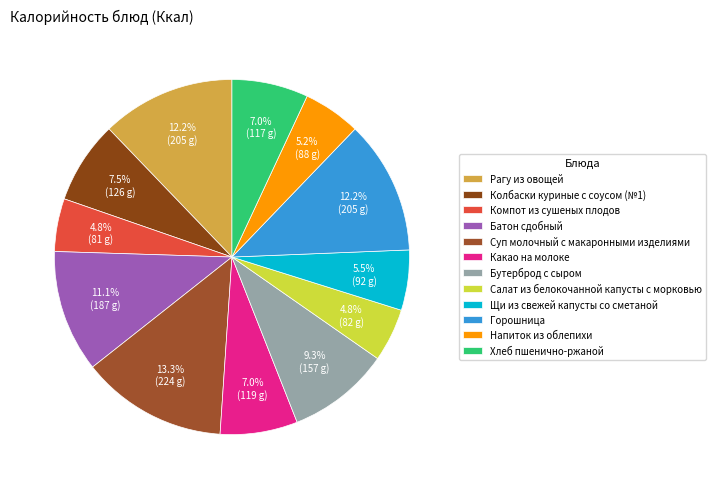

What percentage is the Рагу из овощей slice, to the nearest percent?

12%